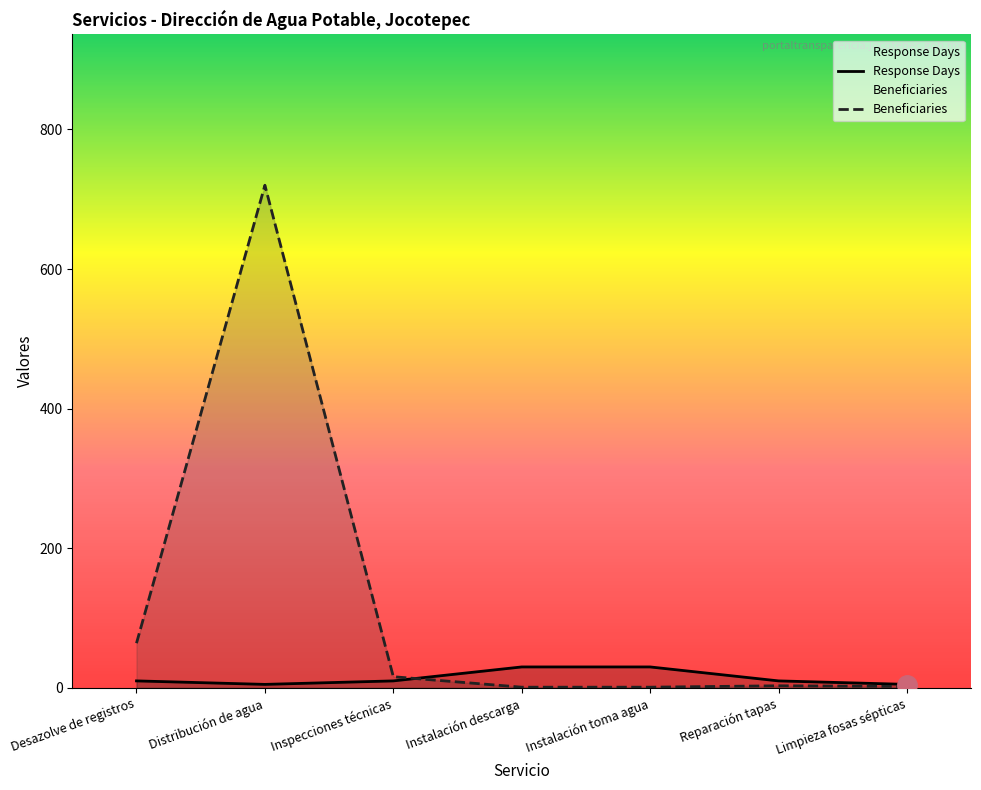

What is the sum of the Response Days values at Distribución de agua and Instalación toma agua?

35